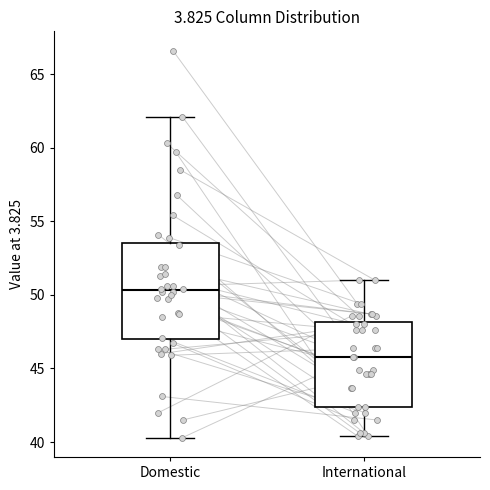

Reading left to right, transcribe this box plot: for each box, give where its median line is, the range the box spans, and where its two whiskers end, as read against the y-axis. The values are not printed on the chart, so give them approximately, as read against the axis.

Domestic: median 50.5, box 47.0 to 53.5, whiskers 40.5 to 62.0
International: median 46.0, box 42.5 to 48.0, whiskers 40.5 to 51.0